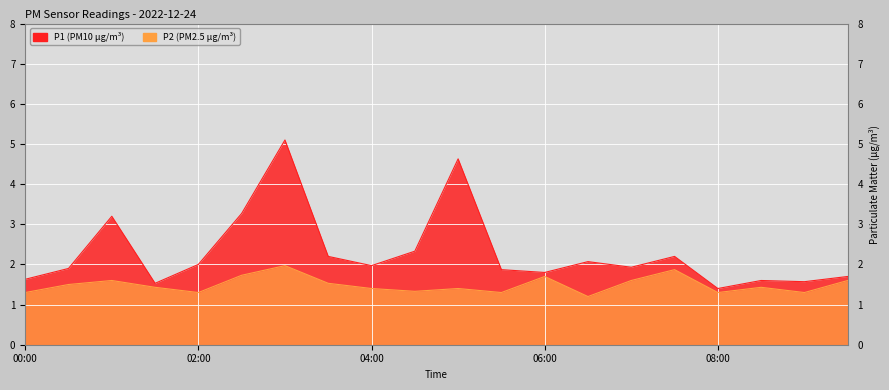

Is the value of P1 at 03:30 greater than the value of P2 at 08:30?

Yes